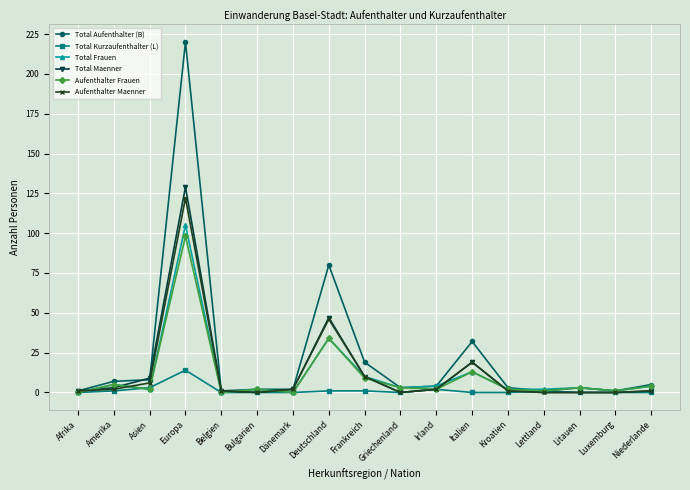

Does the chart display data point markers on the line(s)?

Yes